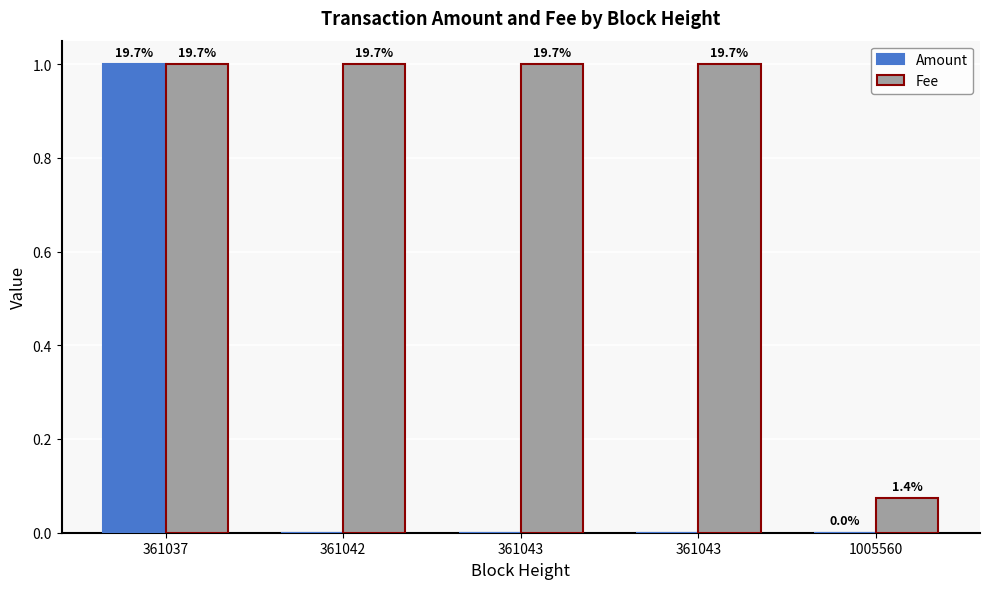

List the series in order of their overall mean, highest first.

Fee, Amount